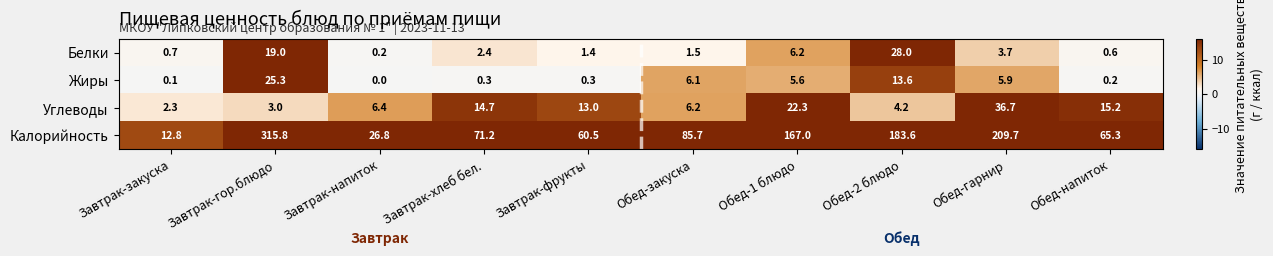

The Калорийность series shows 31.6 at Обед-закуска. True or false?

False